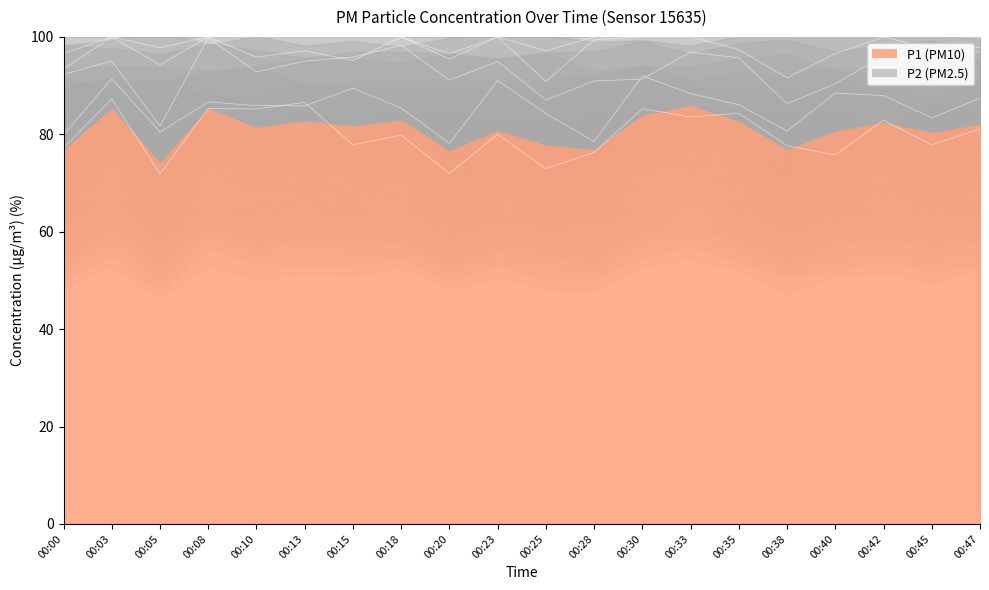

What is the value of the P1 point at the 14th from the left?

13.3